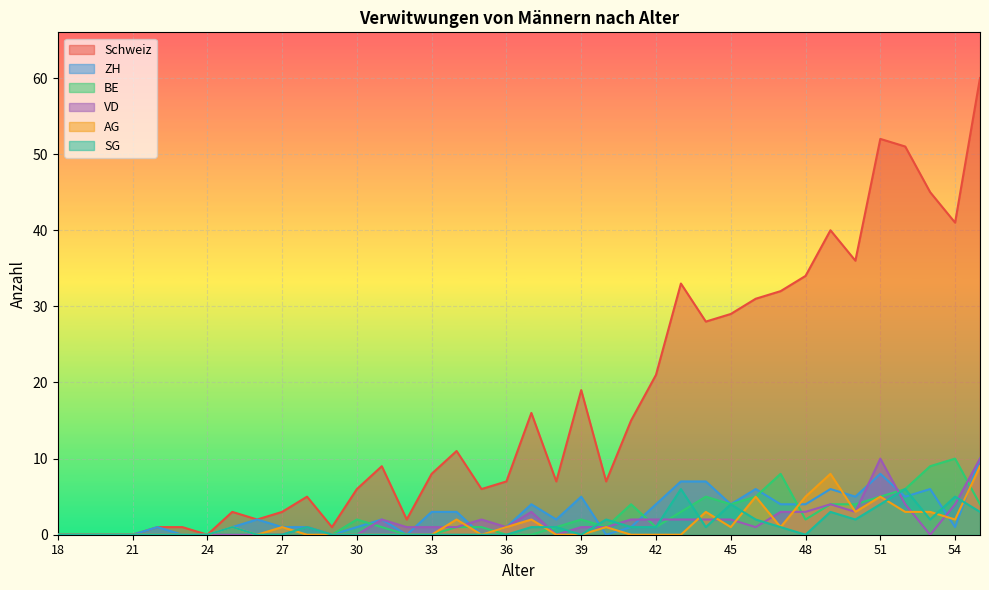

What is the difference between the Schweiz values at 34 and 47?

21